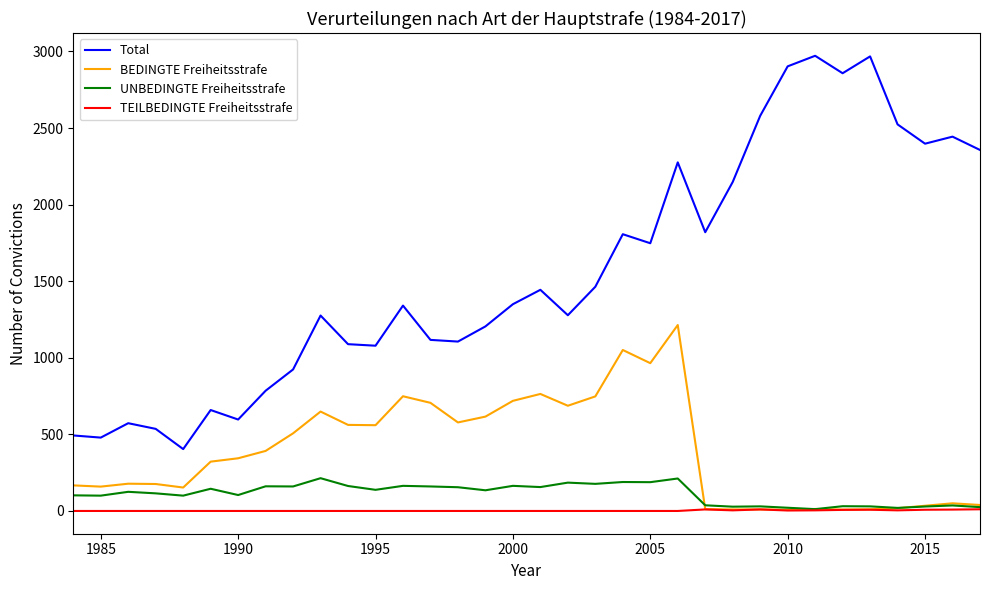

What is the greatest value displayed?

2972